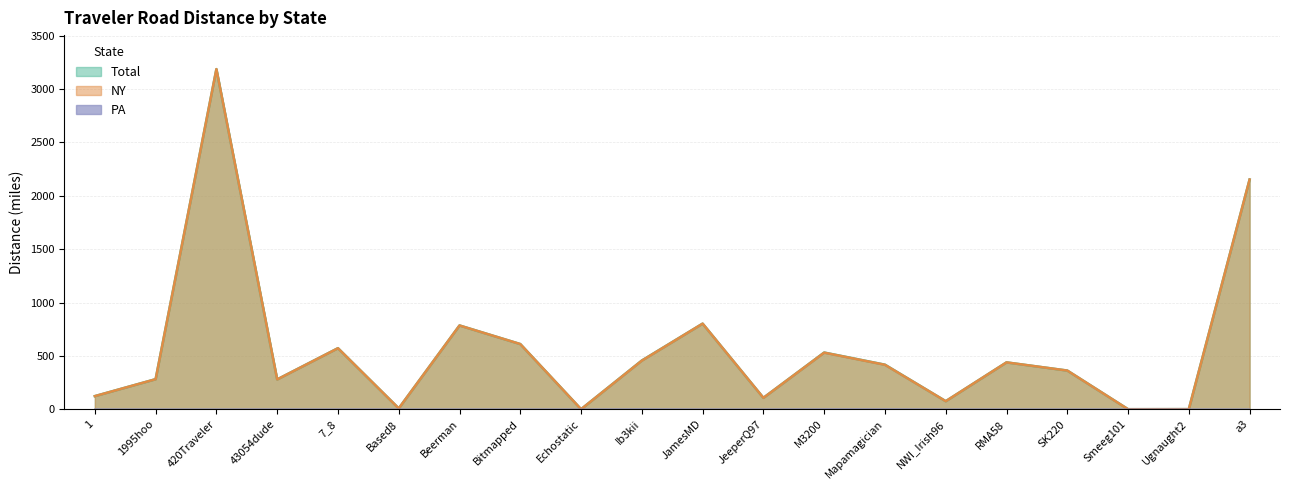

List the series in order of their peak value, highest first.

Total, NY, PA